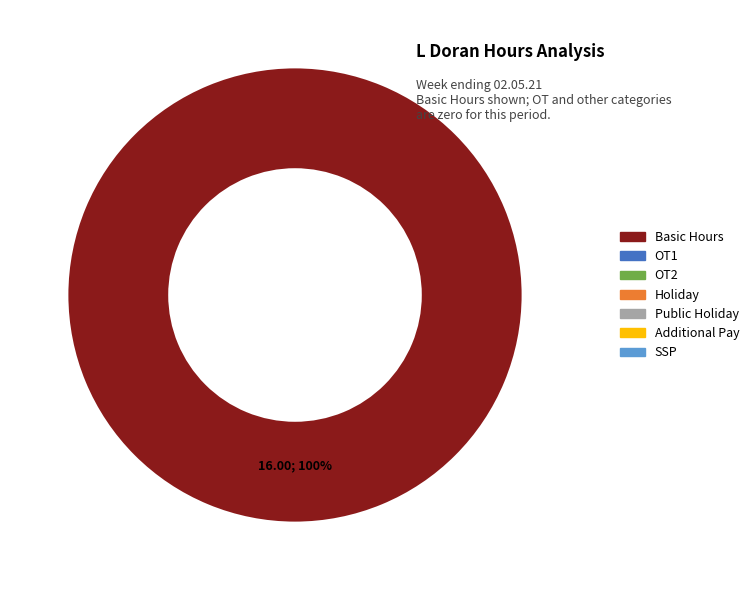

Is there any slice that represents more than half of the pie?

Yes